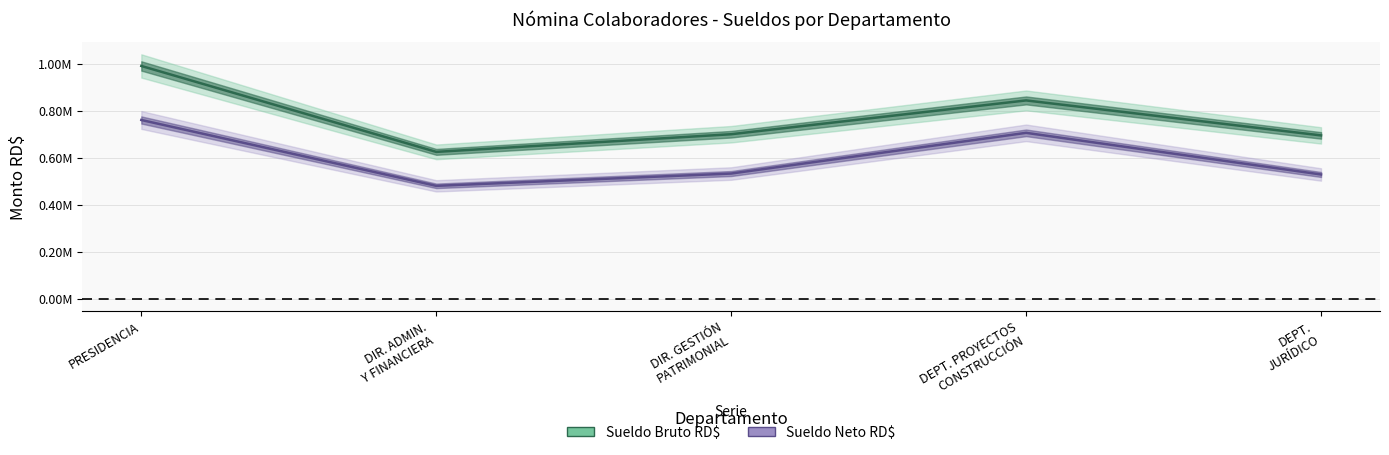

The value of Sueldo Bruto RD$ at DIR. GESTIÓN
PATRIMONIAL is 700000.0. True or false?

True